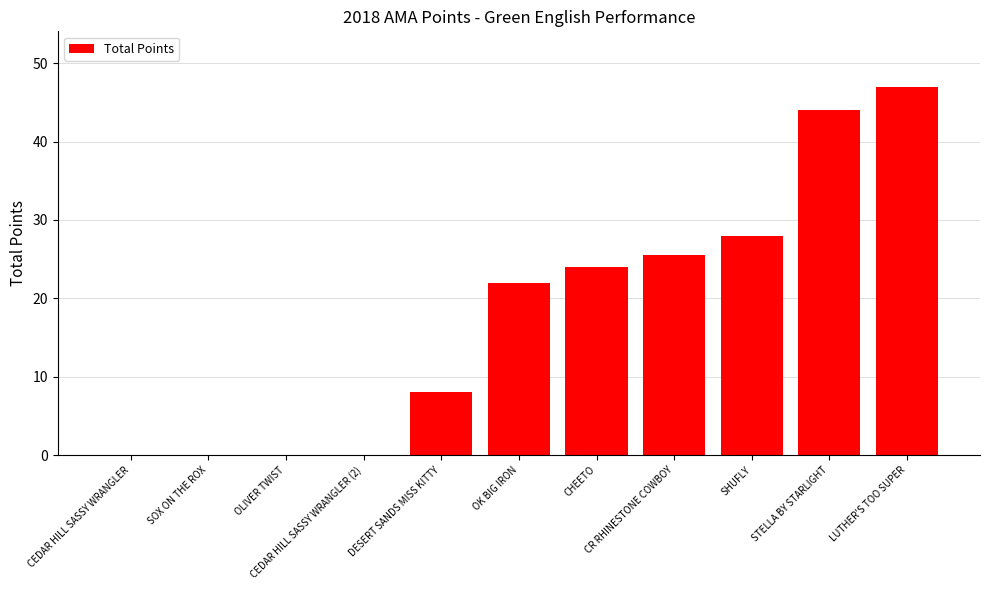

What is the change in value from DESERT SANDS MISS KITTY to CR RHINESTONE COWBOY?

+17.5